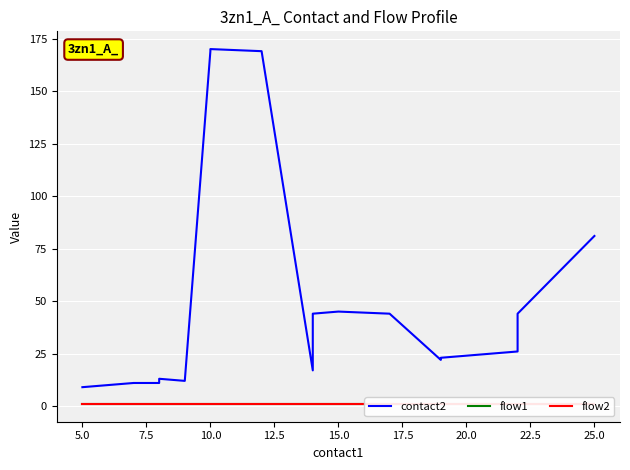

How many lines are shown in the chart?

3